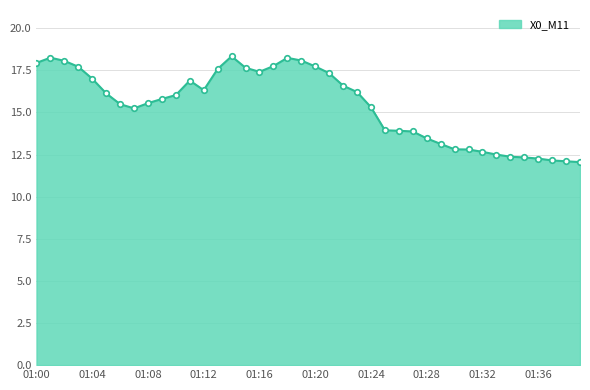

What is the maximum value shown in the chart?

18.3